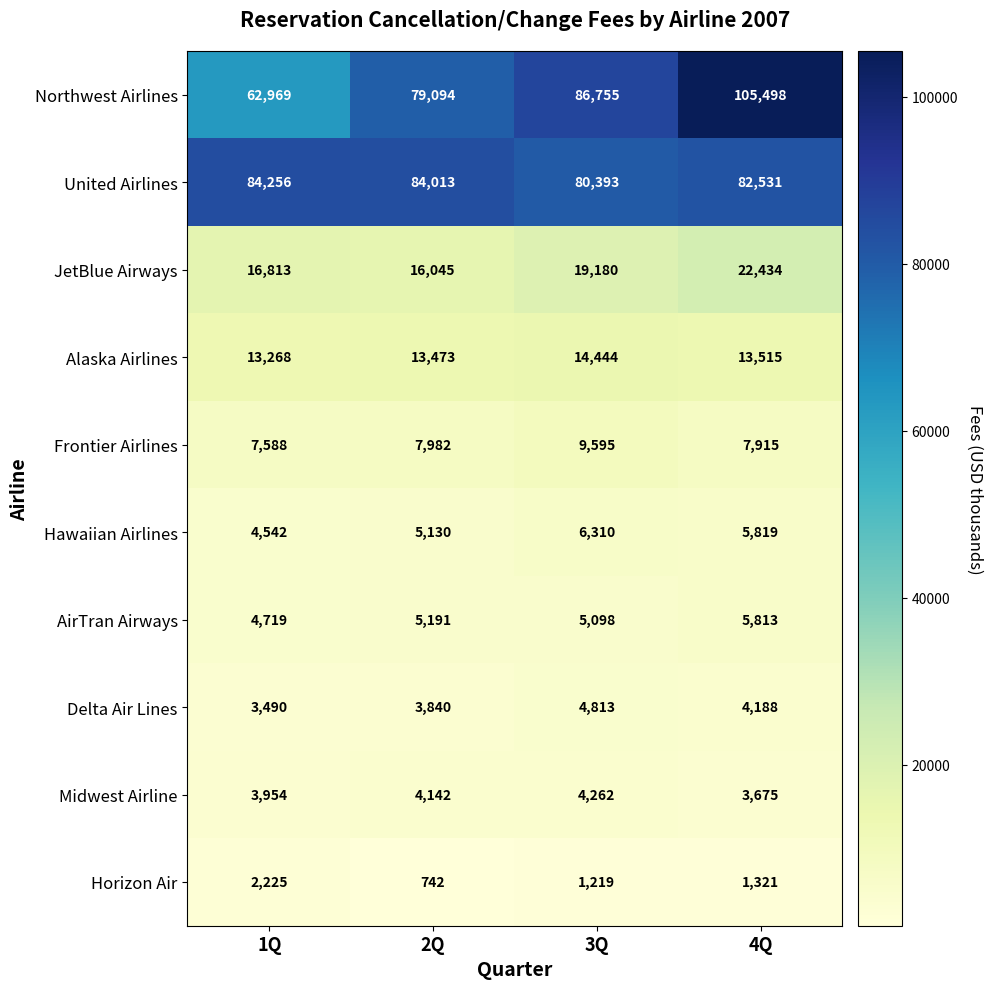

The value of Hawaiian Airlines at 1Q is 7737. True or false?

False